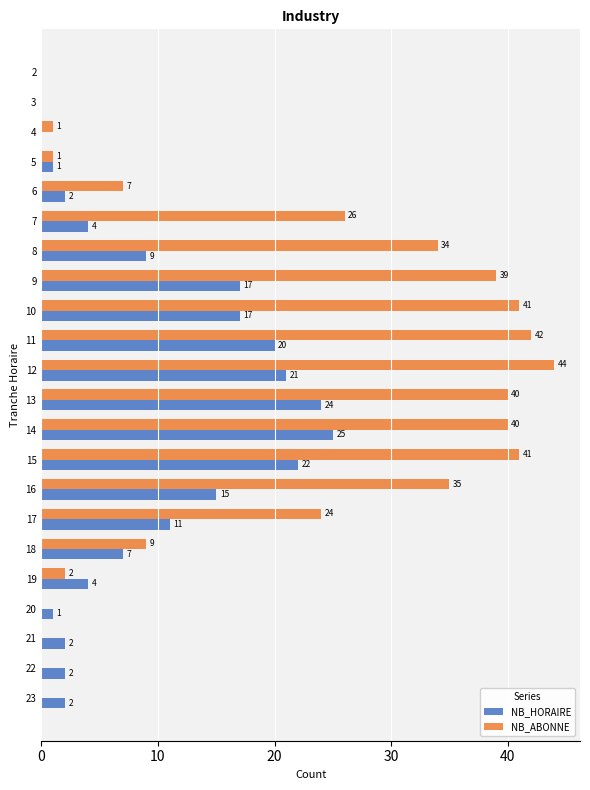

At which label is NB_ABONNE closest to 22?

17